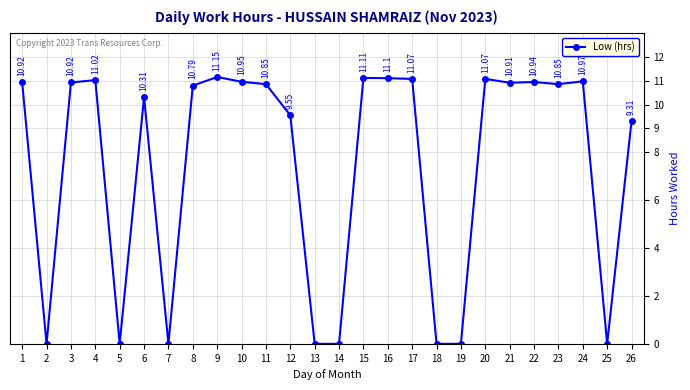

How many points are higher than both their immediate neighbors (excluding endpoints)?

7